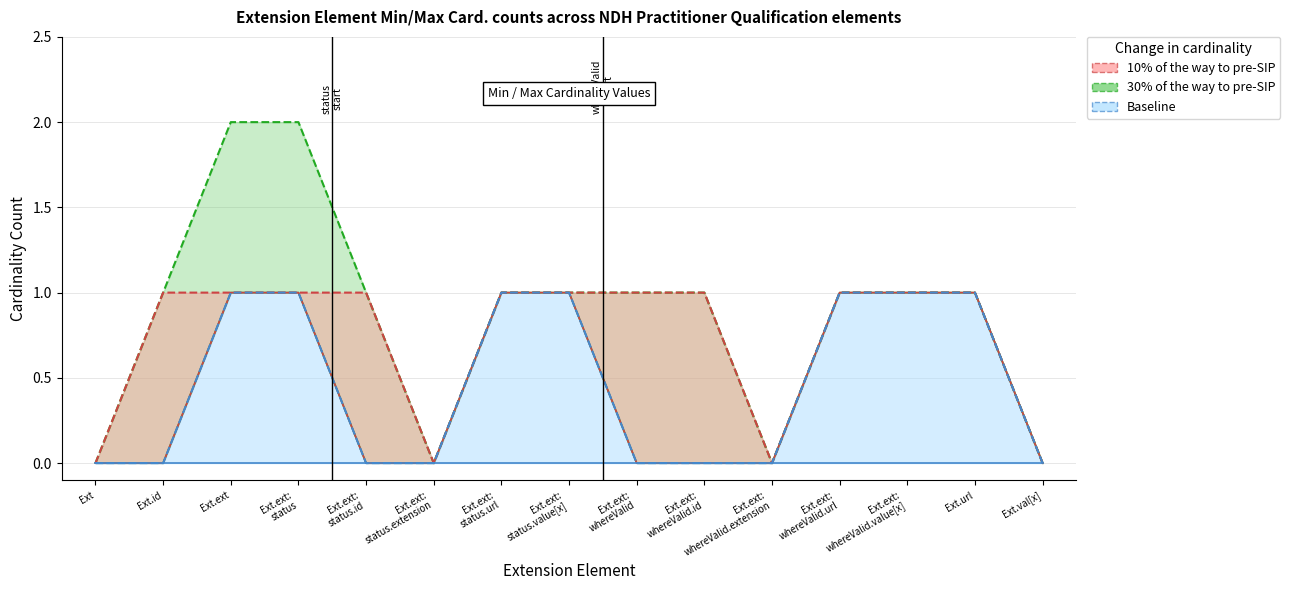

Which has a higher value, Ext.ext: whereValid or Ext.url?

Ext.url